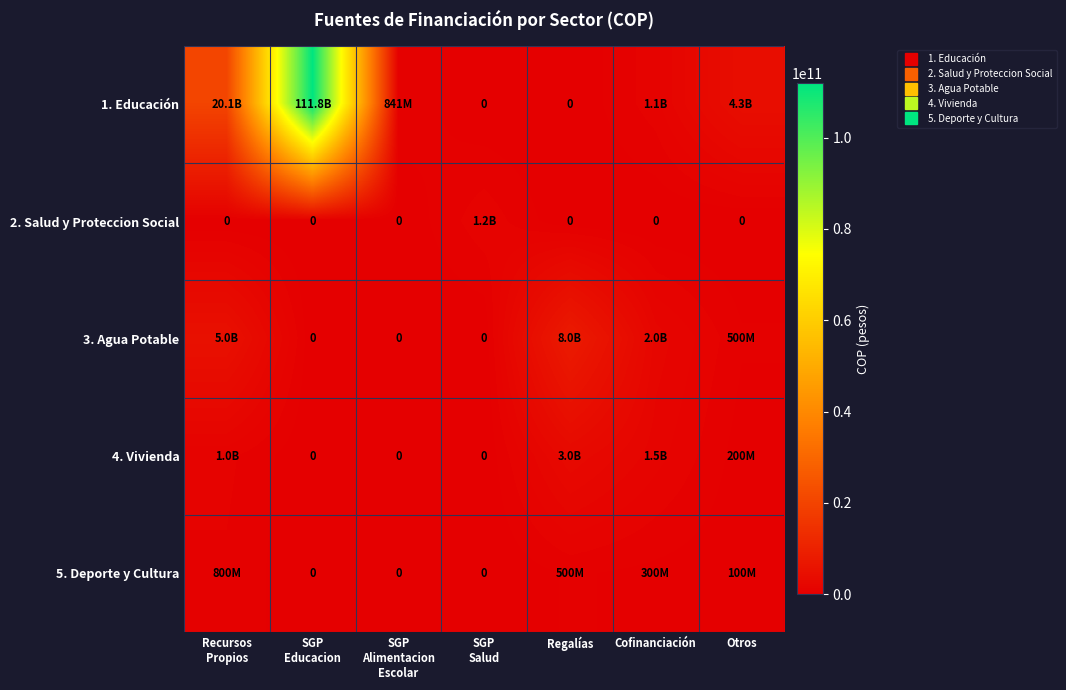

What is the difference between the 4. Vivienda values at Otros and Cofinanciación?

1300000000.0